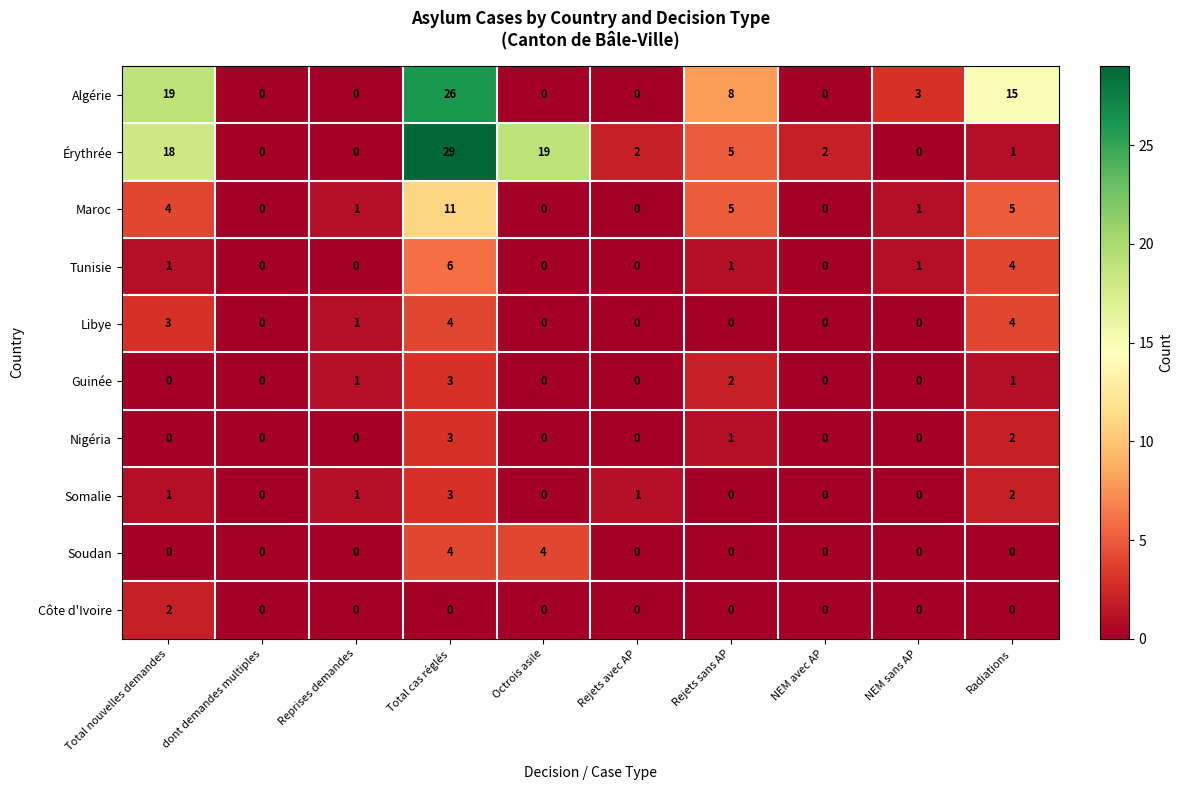

What is the maximum value for Érythrée?

29